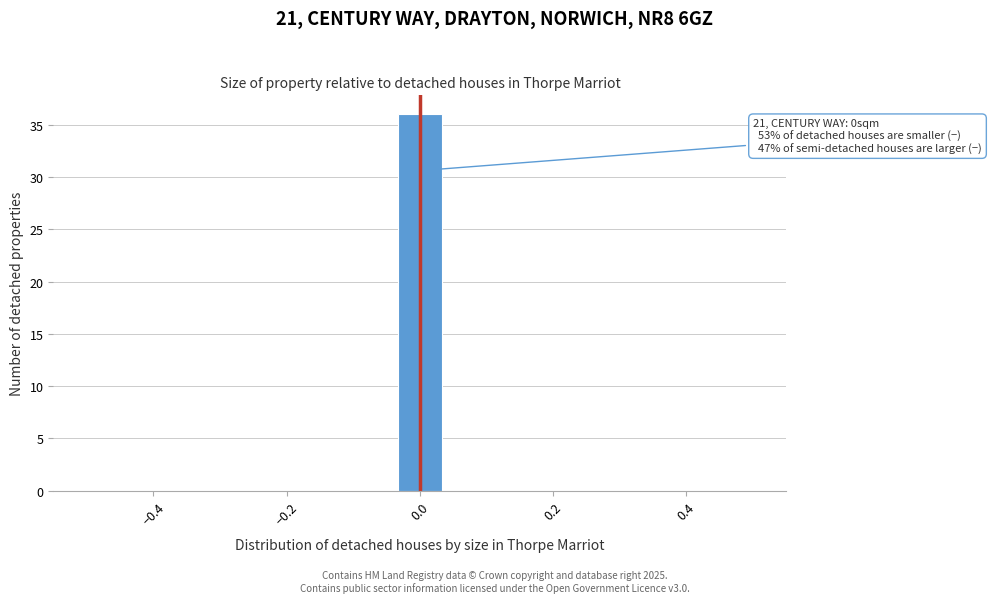

Read against the x-axis, roughly where is the centre of the tallest bar?

0.00